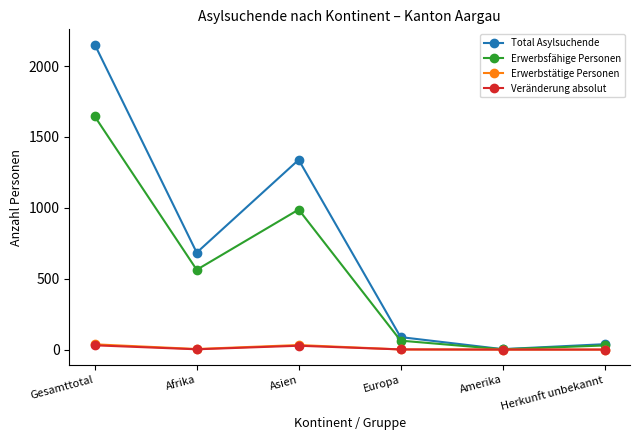

Between Gesamttotal and Europa, which series saw the biggest shift?

Total Asylsuchende